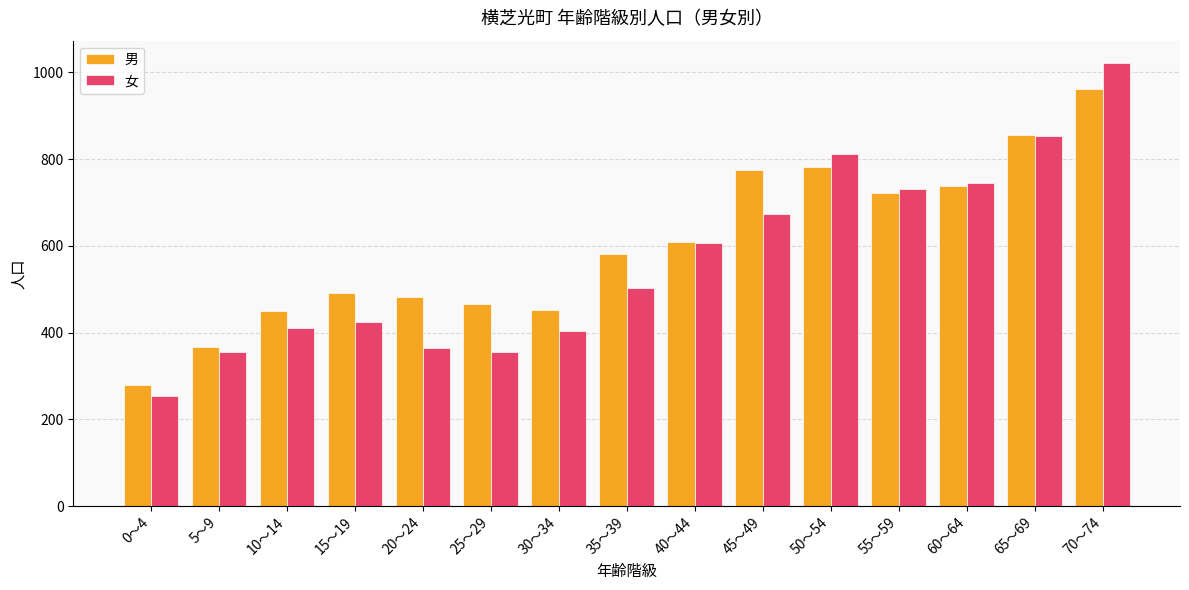

Which series changed the most between 5～9 and 50～54?

女